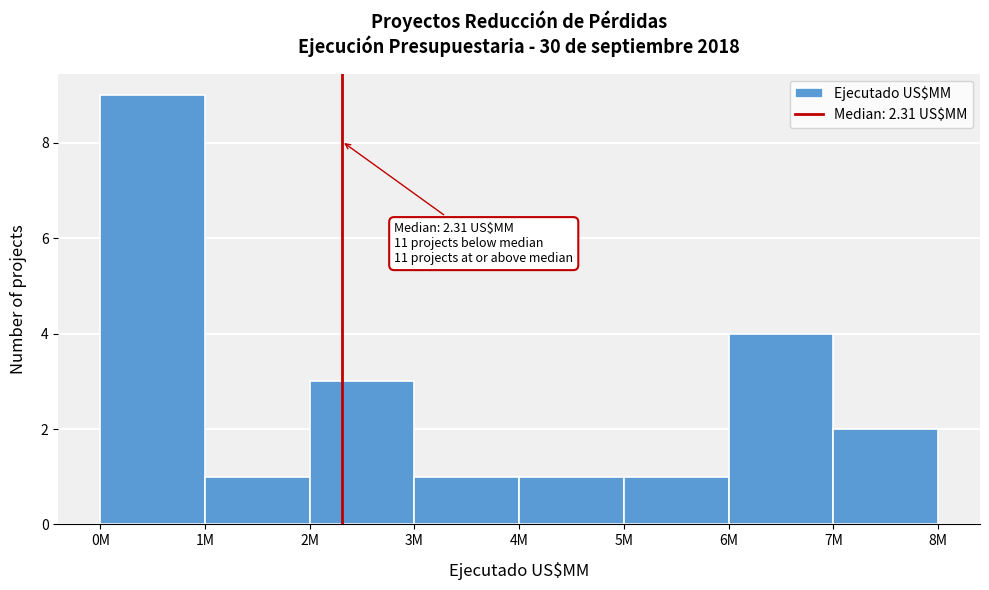

Reading left to right, list all the values displayed in this chart.

9	1	3	1	1	1	4	2